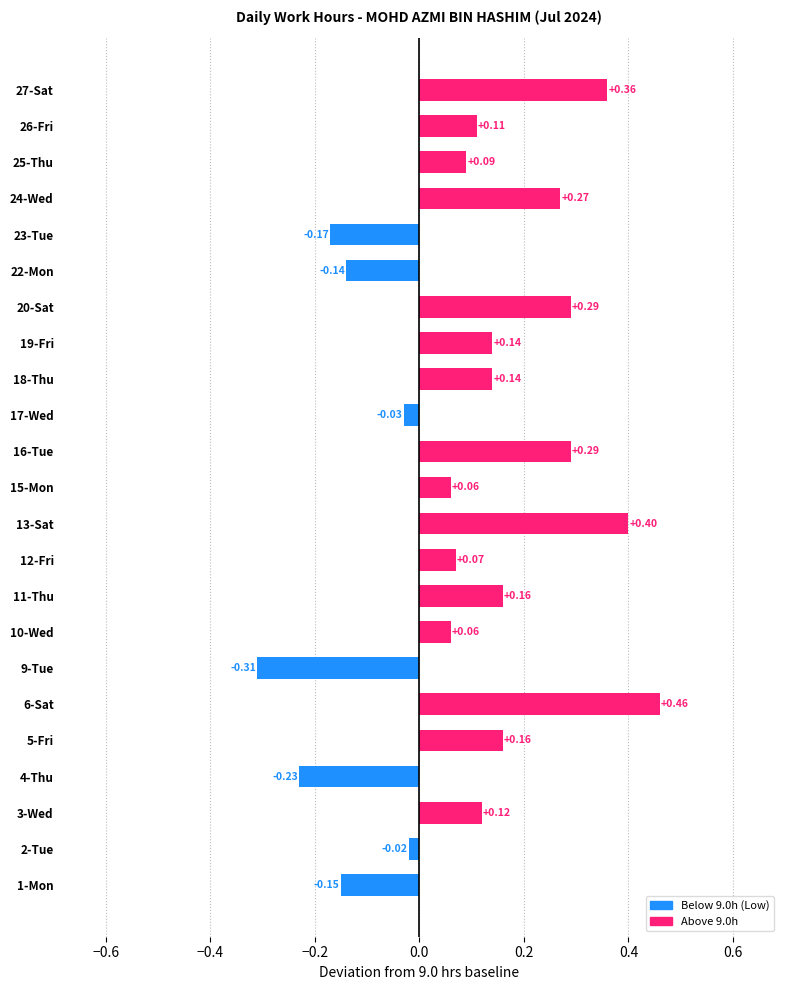

Between 10-Wed and 18-Thu, which is larger?

18-Thu